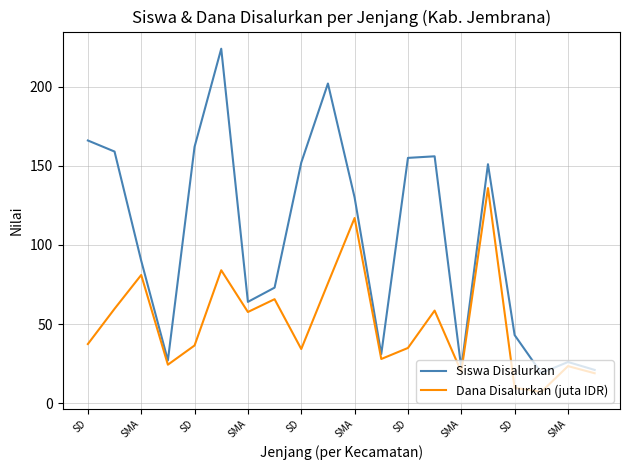

Which series has the largest total across all categories?

Siswa Disalurkan